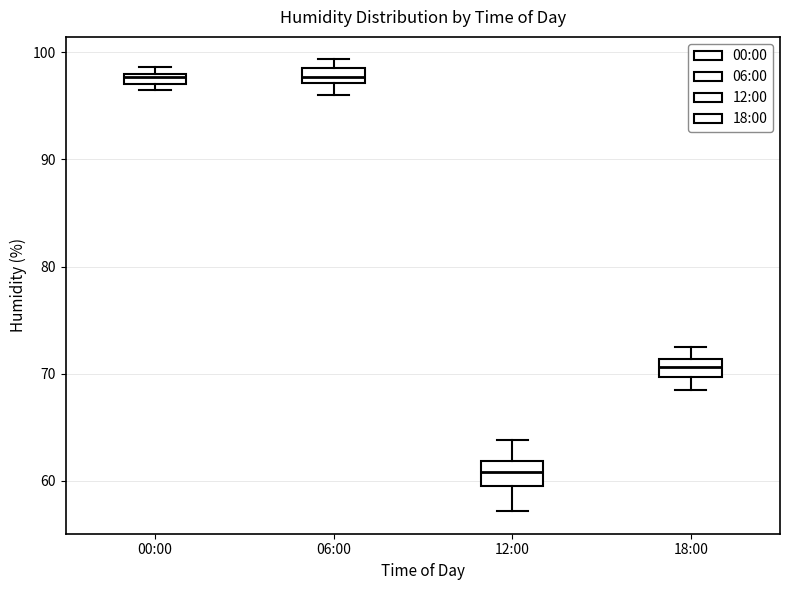

Where is the upper edge of the box for 18:00 on the y-axis? The values are not printed on the chart, so give them approximately, as read against the axis.

71